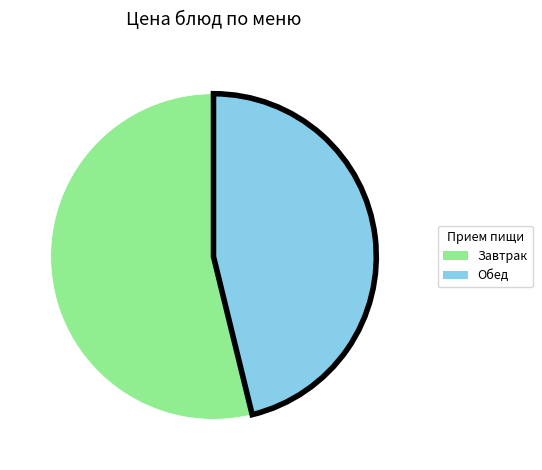

Which category has the smallest portion of the pie?

Обед